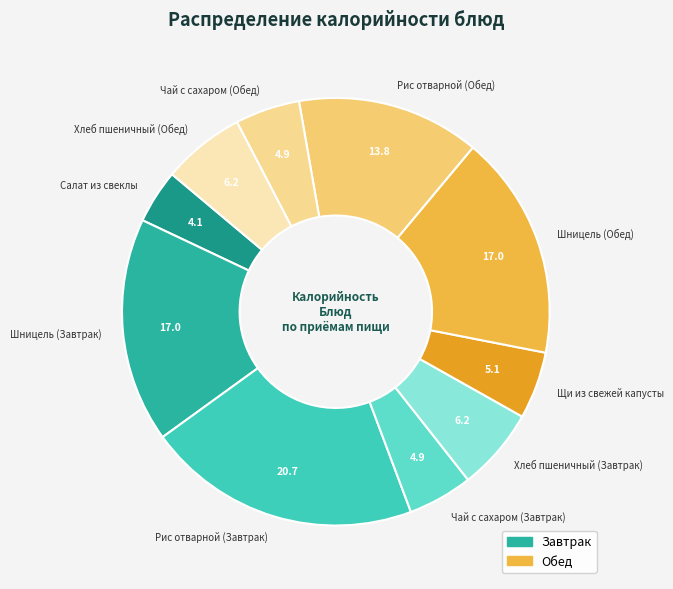

Approximately how many times larger is the value at Чай с сахаром (Завтрак) compared to Чай с сахаром (Обед)?

1.0